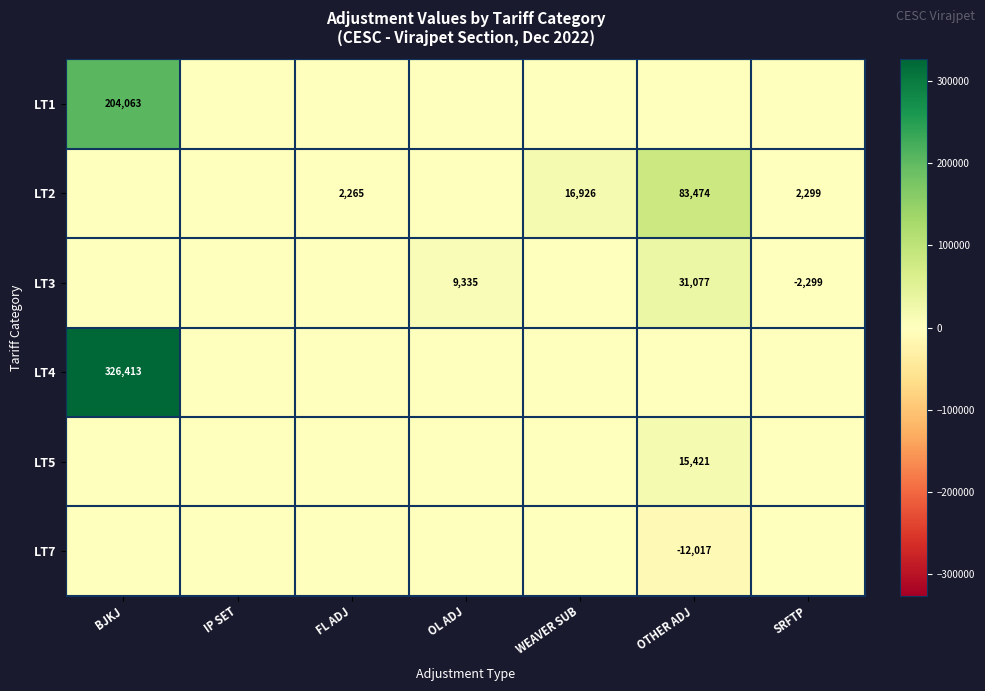

What is the difference between the highest and lowest values at SRFTP?

4598.0